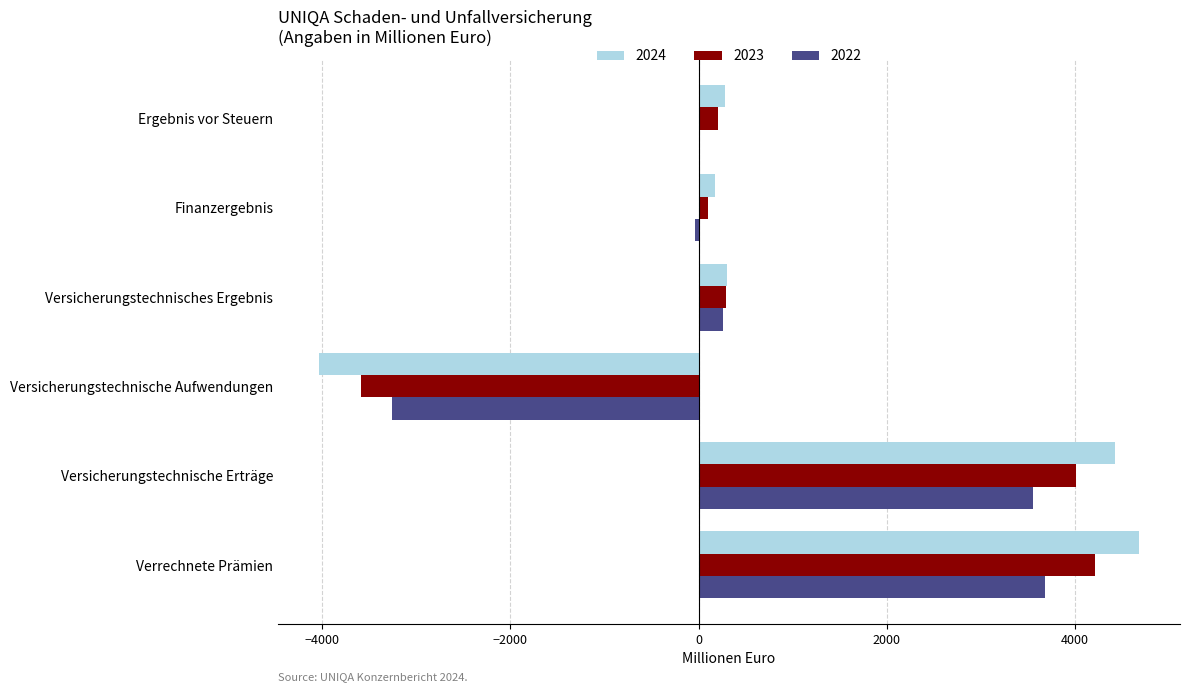

True or false: 2024 has a value of 1798.3 at Verrechnete Prämien.

False